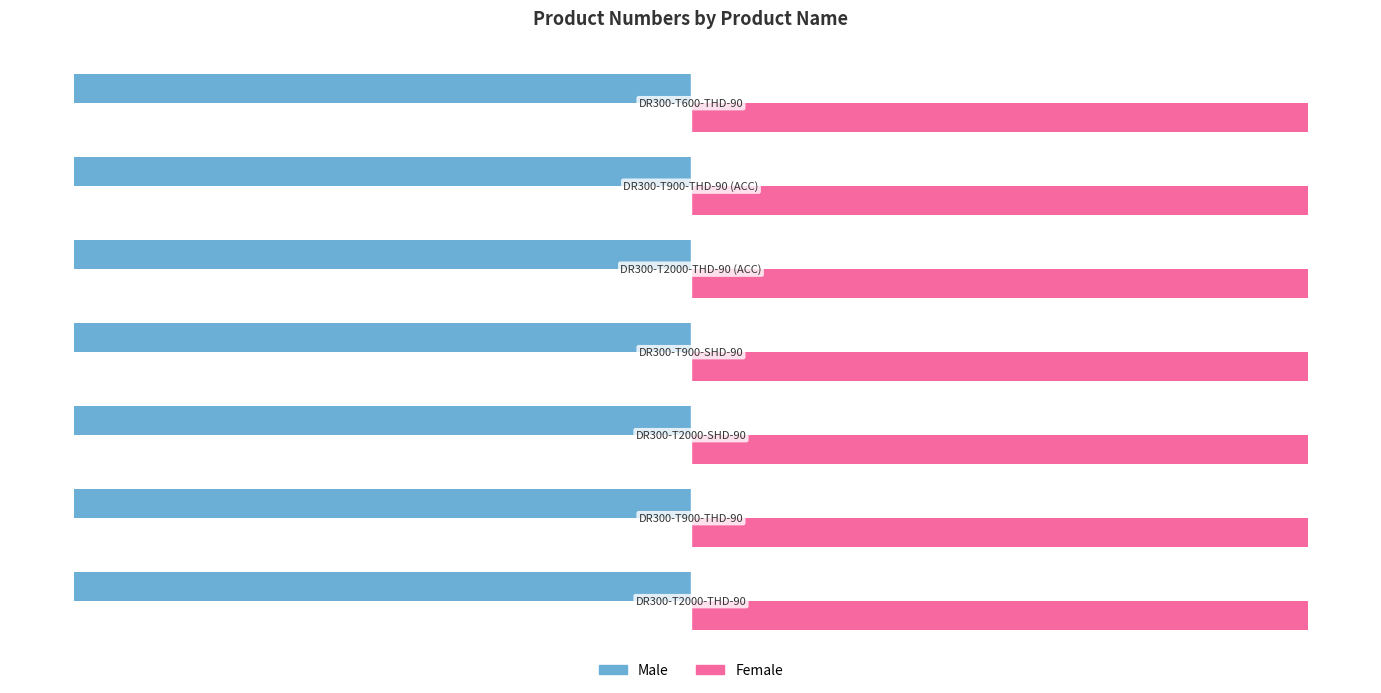

What are all the series names shown in the legend?

Male, Female